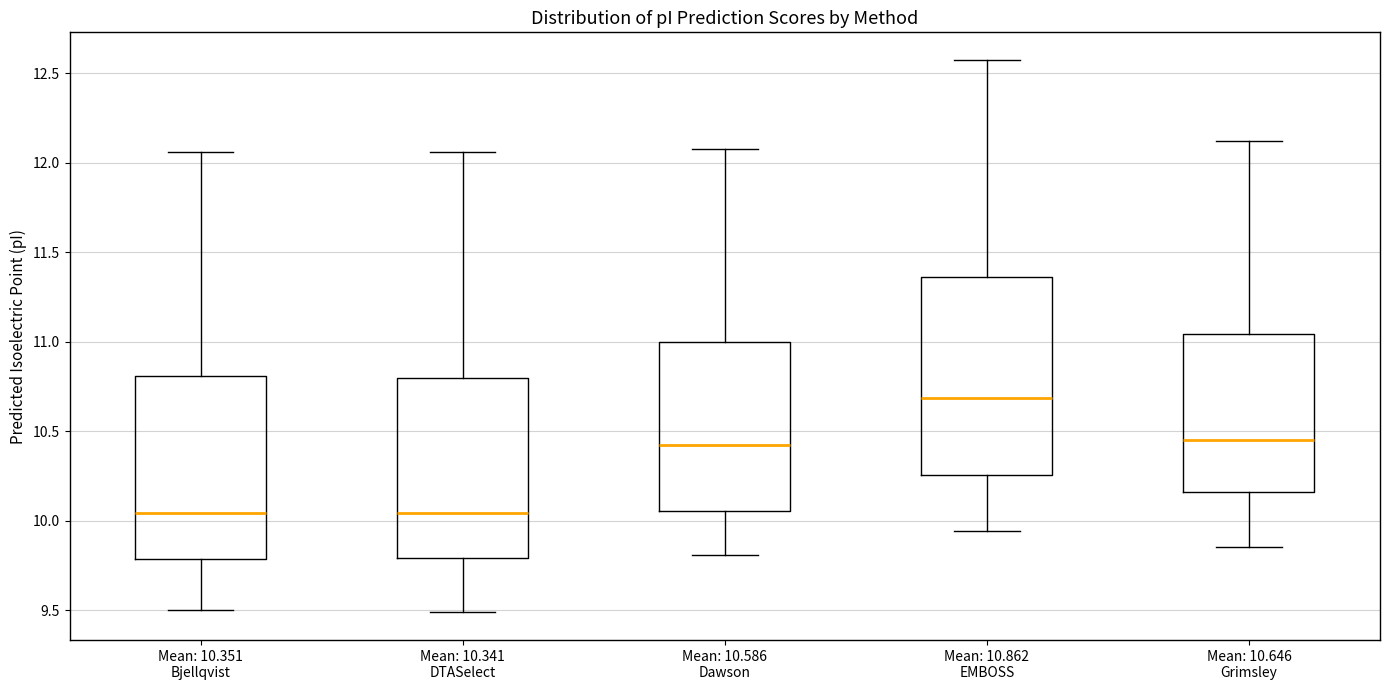

Reading left to right, read every box against the y-axis: the position of its median line, the range the box covers, and the ends of its whiskers. The values are not printed on the chart, so give them approximately, as read against the axis.

Mean: 10.351 Bjellqvist: median 10.05, box 9.80 to 10.80, whiskers 9.50 to 12.05
Mean: 10.341 DTASelect: median 10.05, box 9.80 to 10.80, whiskers 9.50 to 12.05
Mean: 10.586 Dawson: median 10.40, box 10.05 to 11.00, whiskers 9.80 to 12.10
Mean: 10.862 EMBOSS: median 10.70, box 10.25 to 11.35, whiskers 9.95 to 12.55
Mean: 10.646 Grimsley: median 10.45, box 10.15 to 11.05, whiskers 9.85 to 12.10